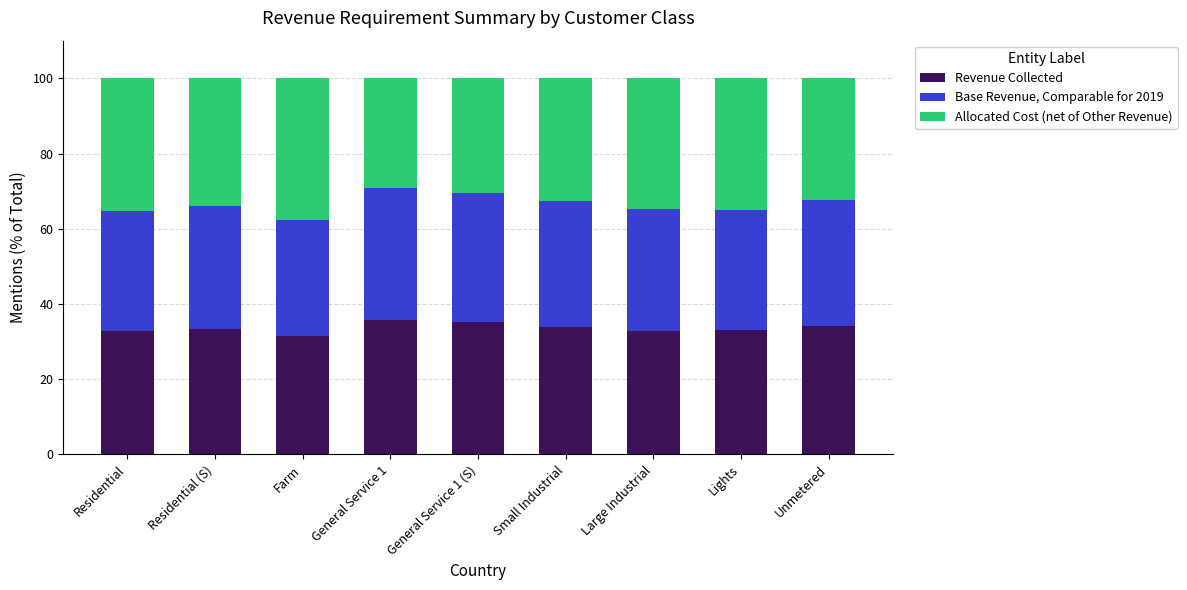

Is it true that Revenue Collected equals 57.6 at Lights?

False